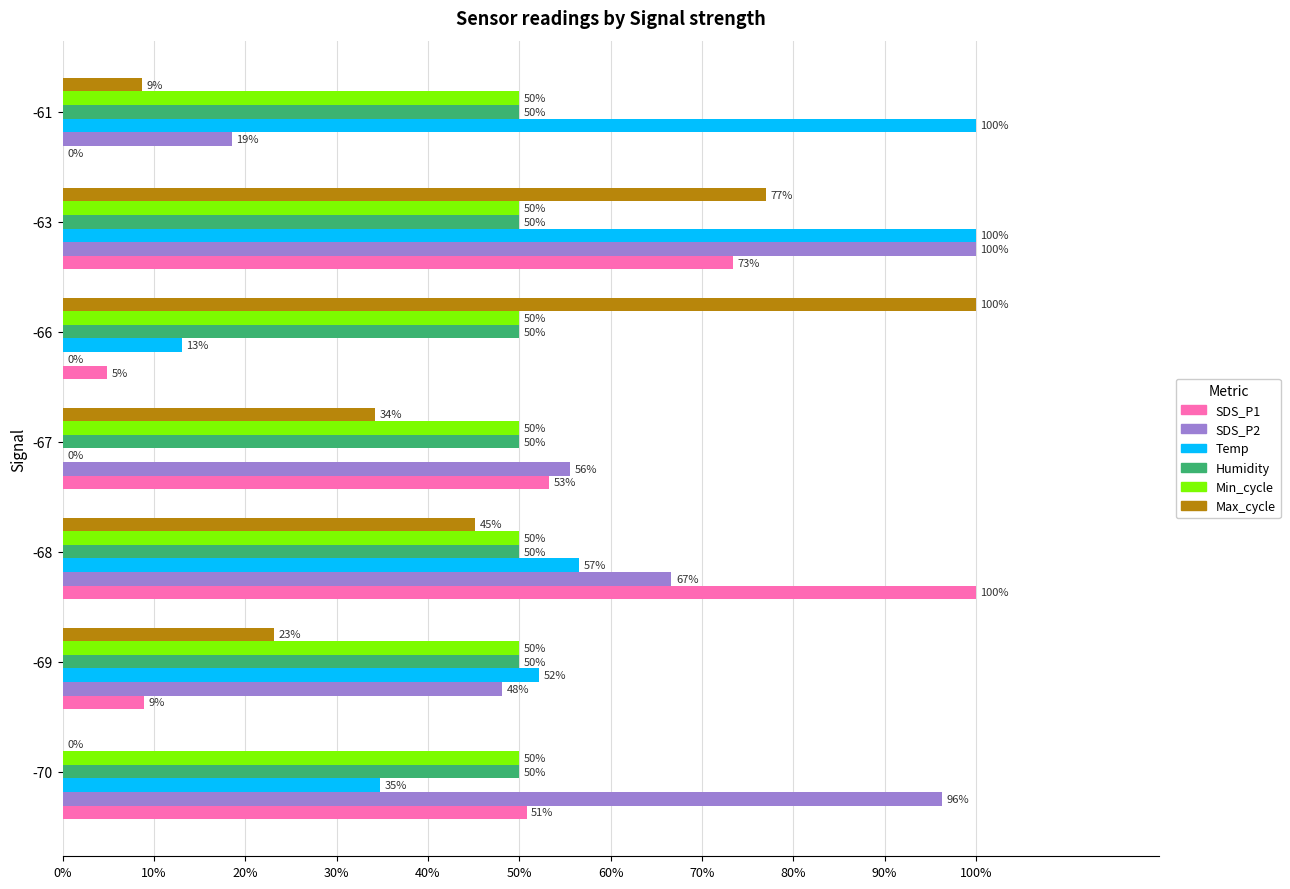

What is the approximate value of Max_cycle at -69?

23.2